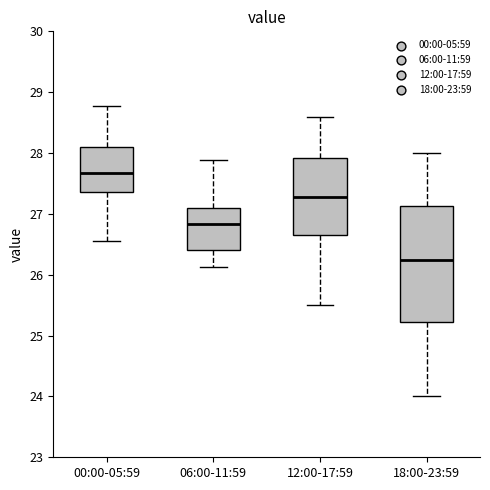

Reading left to right, read every box against the y-axis: the position of its median line, the range the box covers, and the ends of its whiskers. The values are not printed on the chart, so give them approximately, as read against the axis.

00:00-05:59: median 27.7, box 27.4 to 28.1, whiskers 26.6 to 28.8
06:00-11:59: median 26.8, box 26.4 to 27.1, whiskers 26.1 to 27.9
12:00-17:59: median 27.3, box 26.7 to 27.9, whiskers 25.5 to 28.6
18:00-23:59: median 26.3, box 25.2 to 27.1, whiskers 24.0 to 28.0